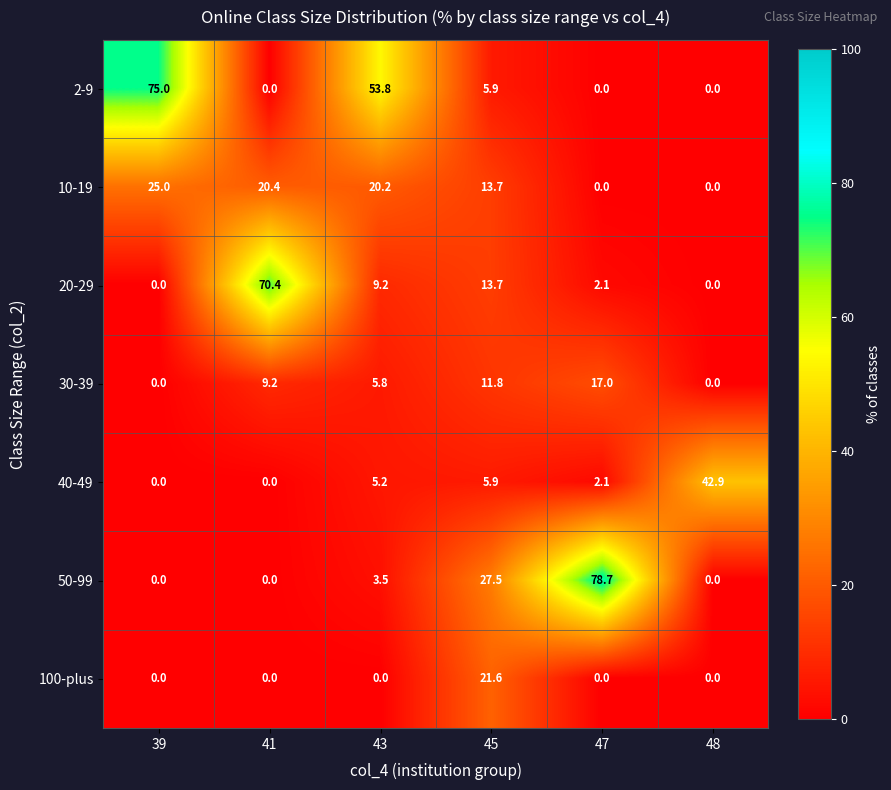

How many positive values does the 10-19 series have?

4